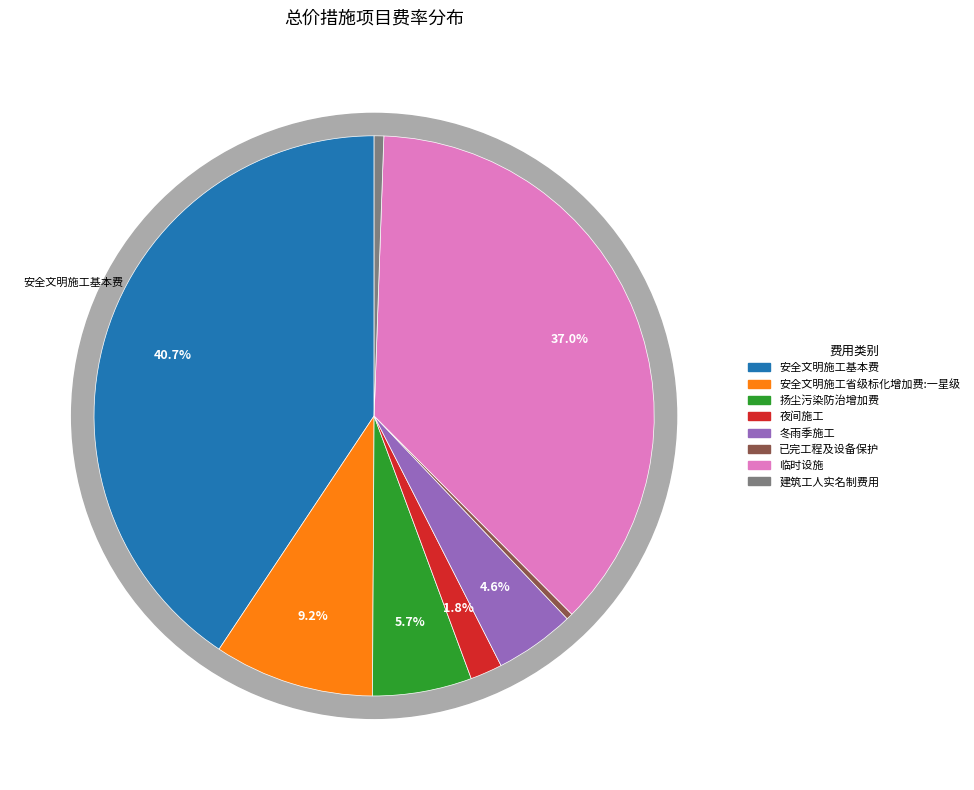

What percentage is the 安全文明施工省级标化增加费:一星级 slice, to the nearest percent?

9%